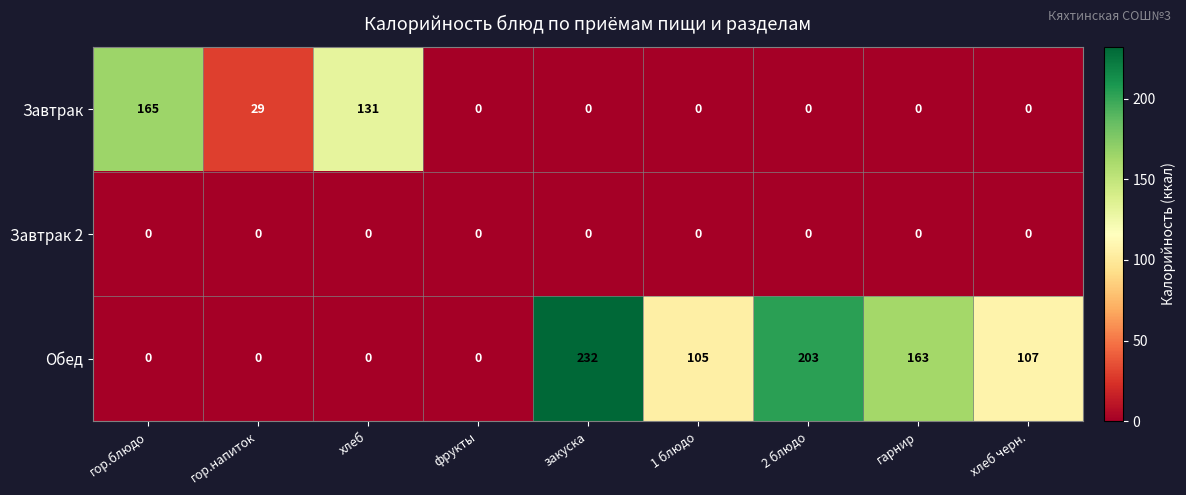

What is the difference between the Обед values at хлеб and хлеб черн.?

107